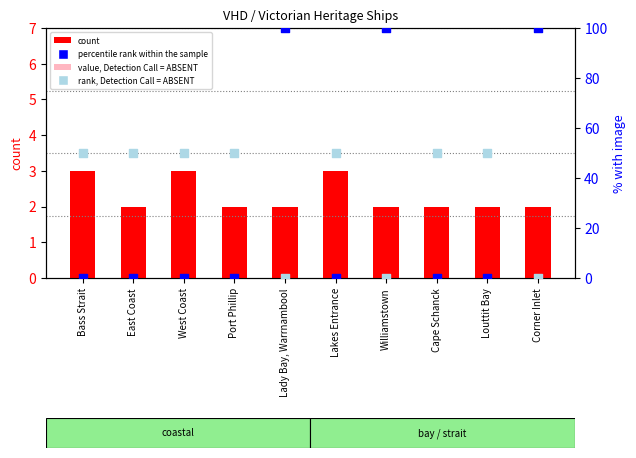

Which series contains the lowest Y value?

value, Detection Call = ABSENT